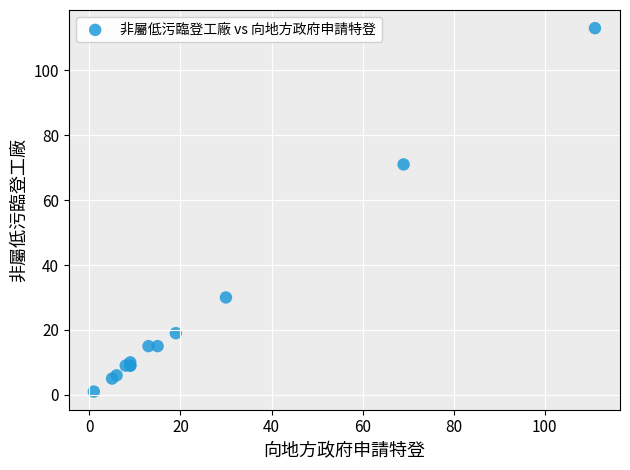

What Y value in the scatter plot is closest to 57?

71